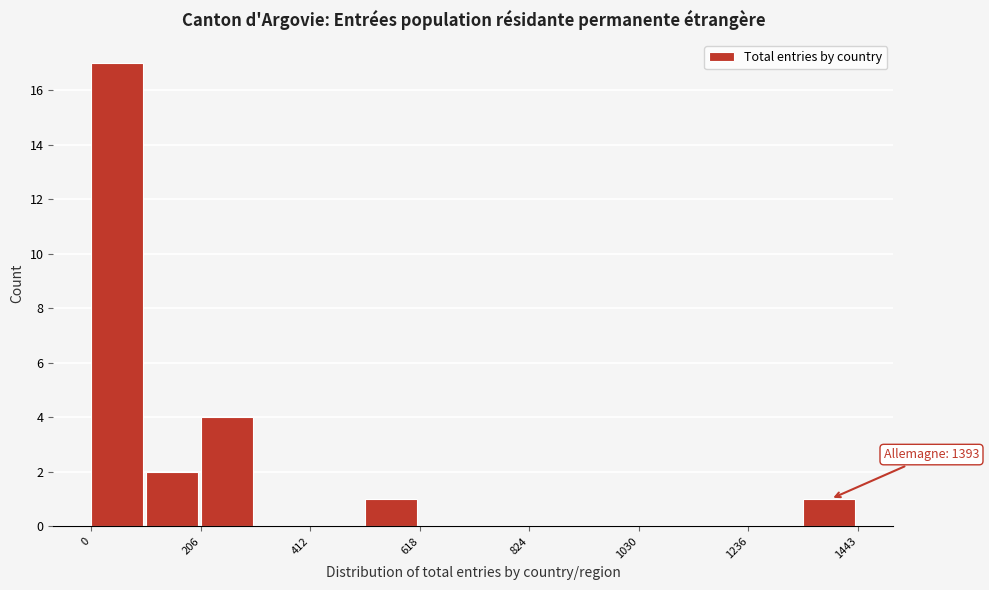

Around what value on the x-axis is the tallest bar? Give the approximate position of its centre, as read against the axis.

50